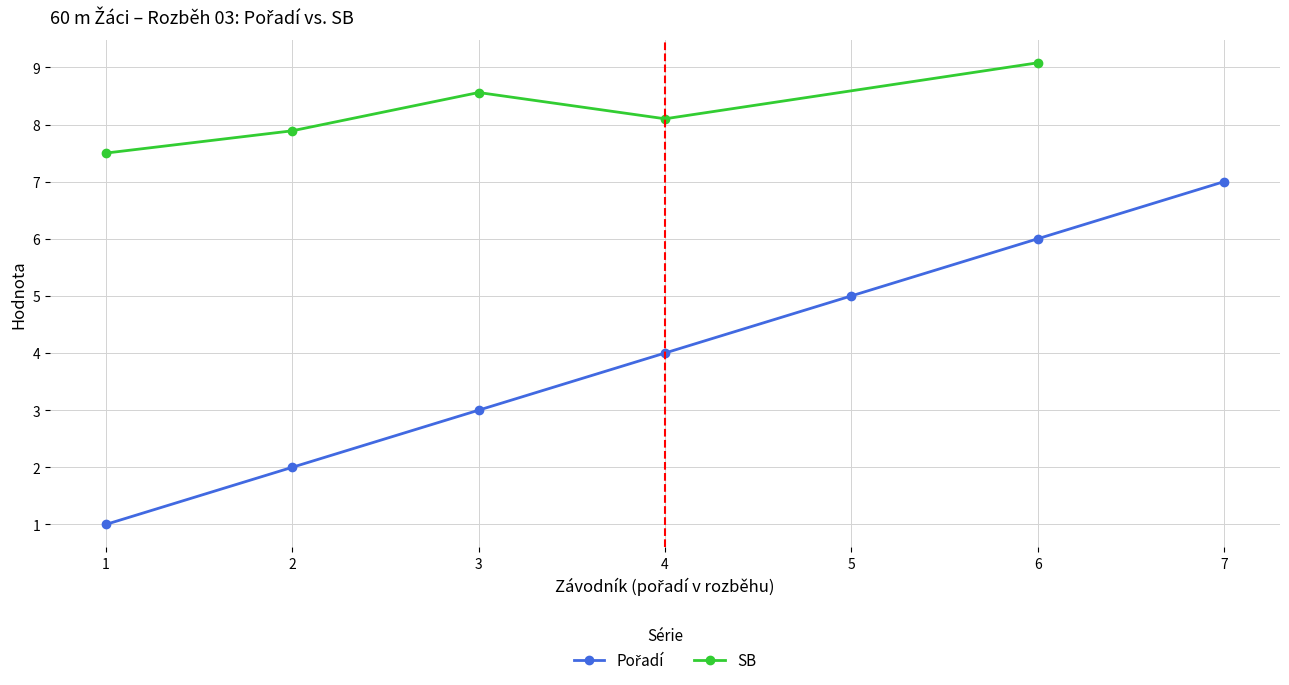

What is the smallest value displayed?

1